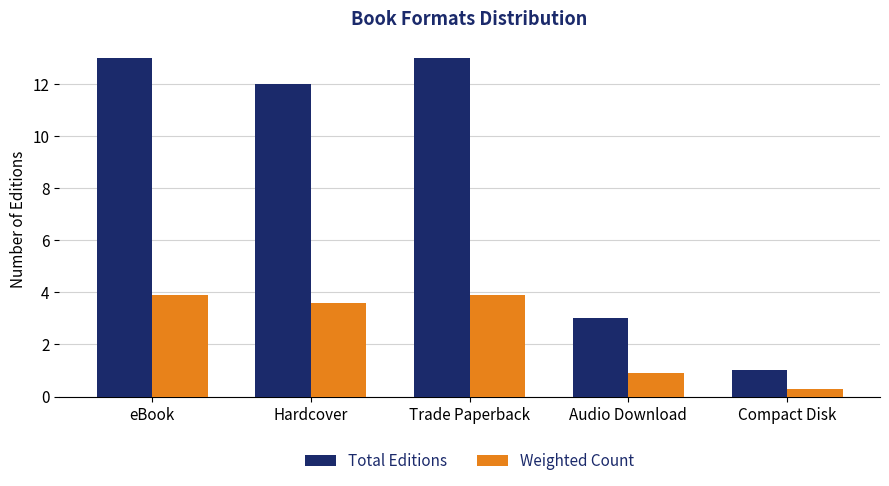

True or false: Total Editions has a value of 17.8 at Trade Paperback.

False